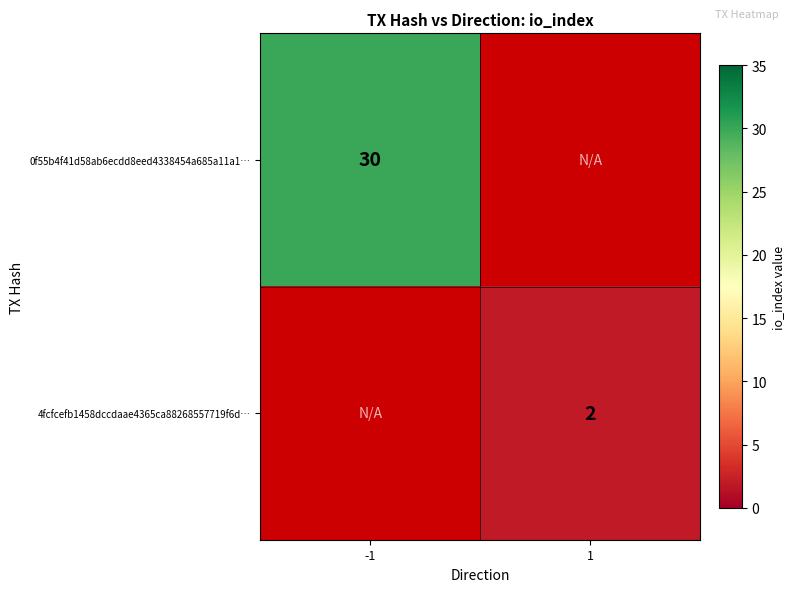

Is the value of 4fcfcefb1458dccdaae4365ca88268557719f6d… at 1 greater than the value of 0f55b4f41d58ab6ecdd8eed4338454a685a11a1… at -1?

No